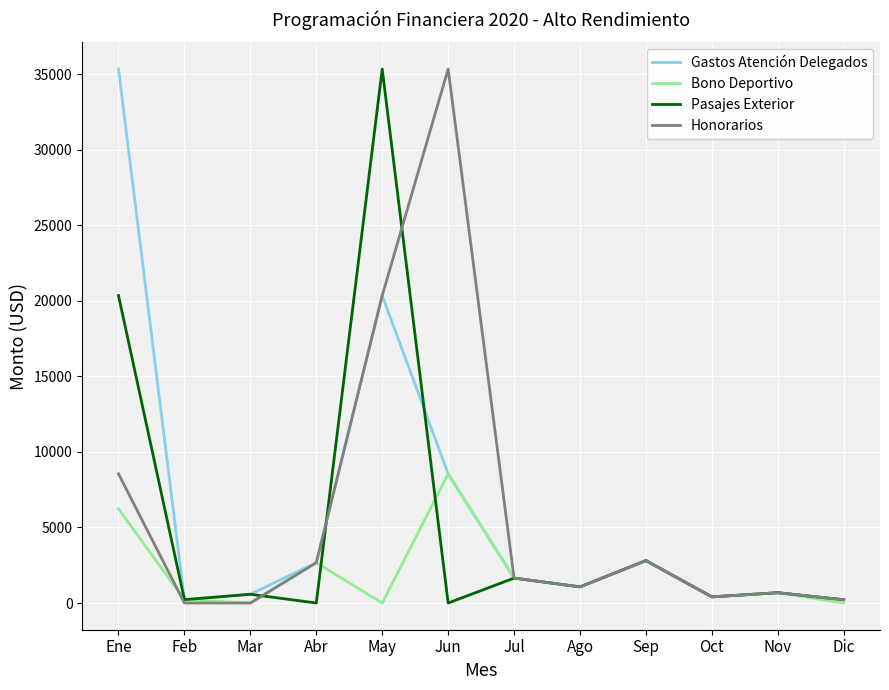

How many lines are shown in the chart?

4